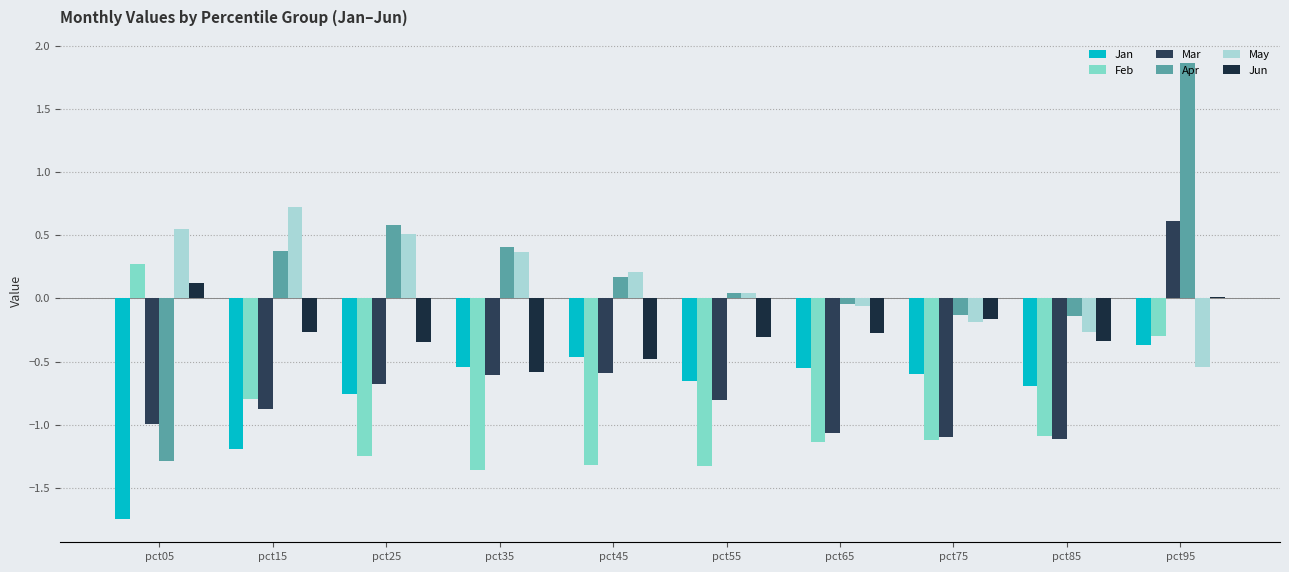

Reading left to right, transcribe all the data shown in this chart.

Jan: pct05=-1.8	pct15=-1.2	pct25=-0.8	pct35=-0.5	pct45=-0.5	pct55=-0.7	pct65=-0.5	pct75=-0.6	pct85=-0.7	pct95=-0.4
Feb: pct05=0.3	pct15=-0.8	pct25=-1.2	pct35=-1.4	pct45=-1.3	pct55=-1.3	pct65=-1.1	pct75=-1.1	pct85=-1.1	pct95=-0.3
Mar: pct05=-1.0	pct15=-0.9	pct25=-0.7	pct35=-0.6	pct45=-0.6	pct55=-0.8	pct65=-1.1	pct75=-1.1	pct85=-1.1	pct95=0.6
Apr: pct05=-1.3	pct15=0.4	pct25=0.6	pct35=0.4	pct45=0.2	pct55=0.0	pct65=-0.0	pct75=-0.1	pct85=-0.1	pct95=1.9
May: pct05=0.6	pct15=0.7	pct25=0.5	pct35=0.4	pct45=0.2	pct55=0.0	pct65=-0.1	pct75=-0.2	pct85=-0.3	pct95=-0.5
Jun: pct05=0.1	pct15=-0.3	pct25=-0.3	pct35=-0.6	pct45=-0.5	pct55=-0.3	pct65=-0.3	pct75=-0.2	pct85=-0.3	pct95=0.0